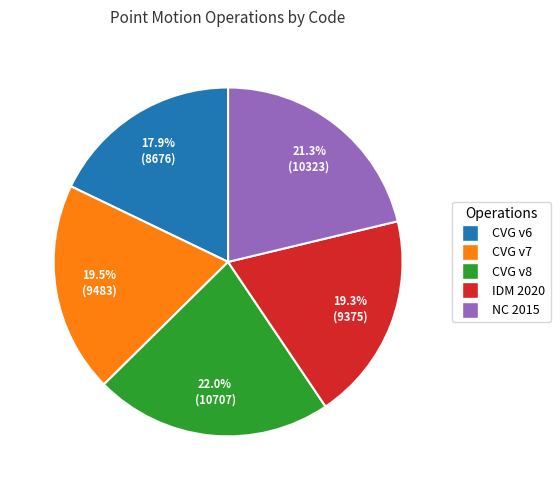

How many segments does this pie chart have?

5